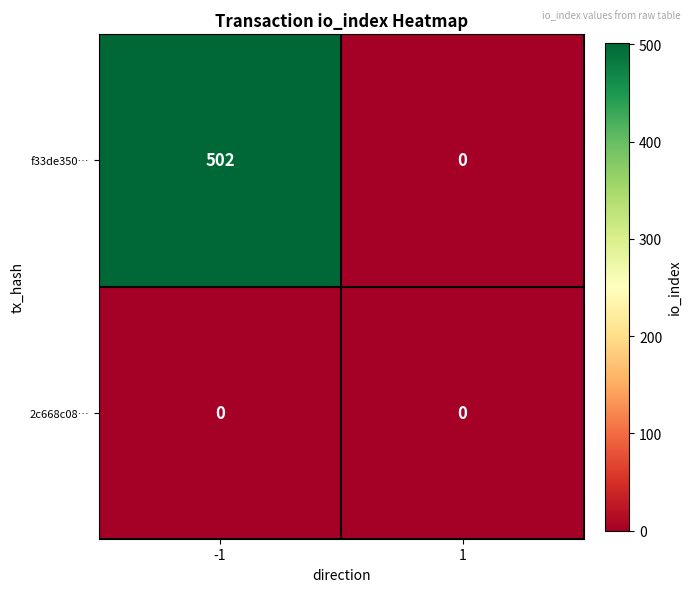

What is the maximum value for f33de350…?

502